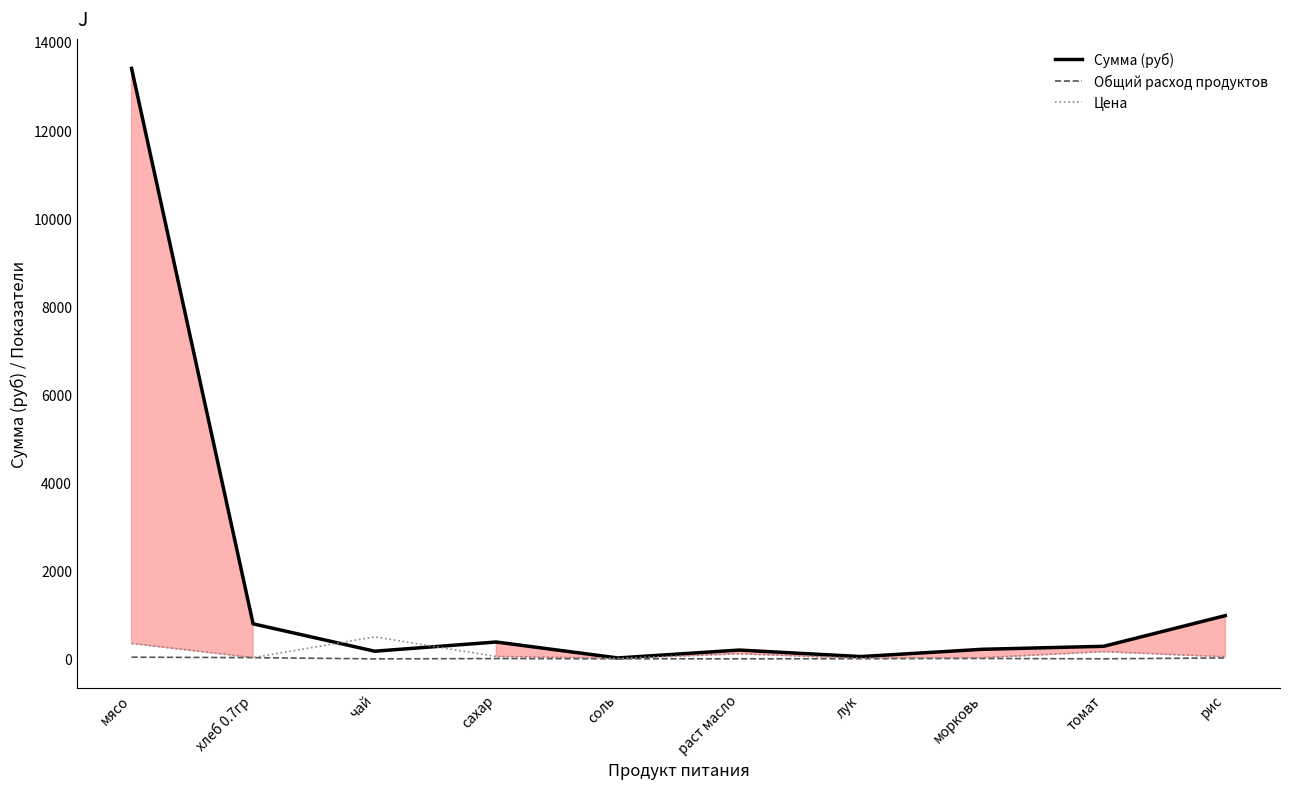

True or false: Сумма (руб) has a value of 382.8 at сахар.

True